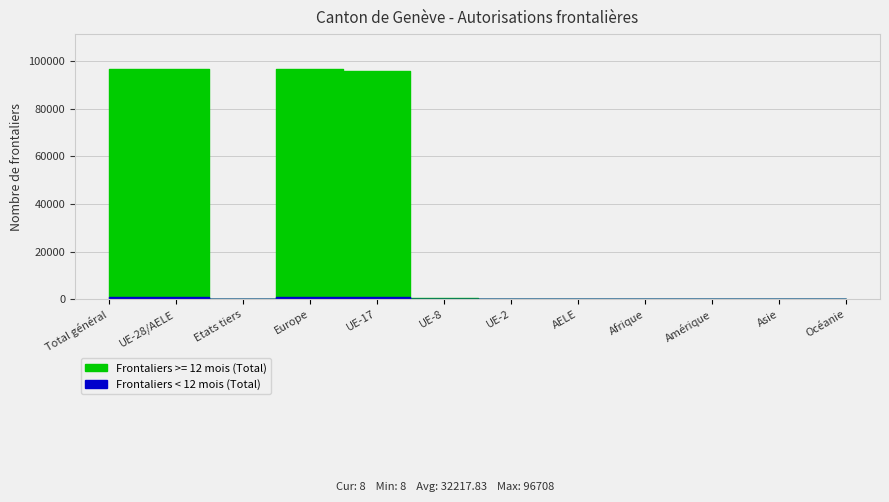

At which category is the sum across all series the highest?

Total général